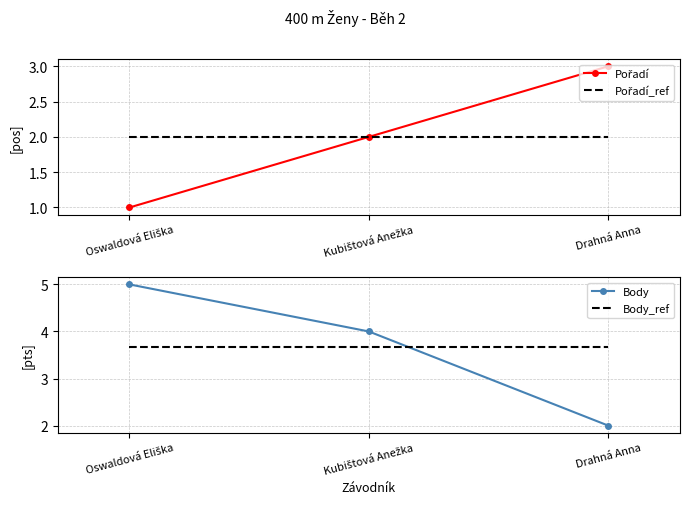

What is the label of the 3rd point from the right?

Oswaldová Eliška